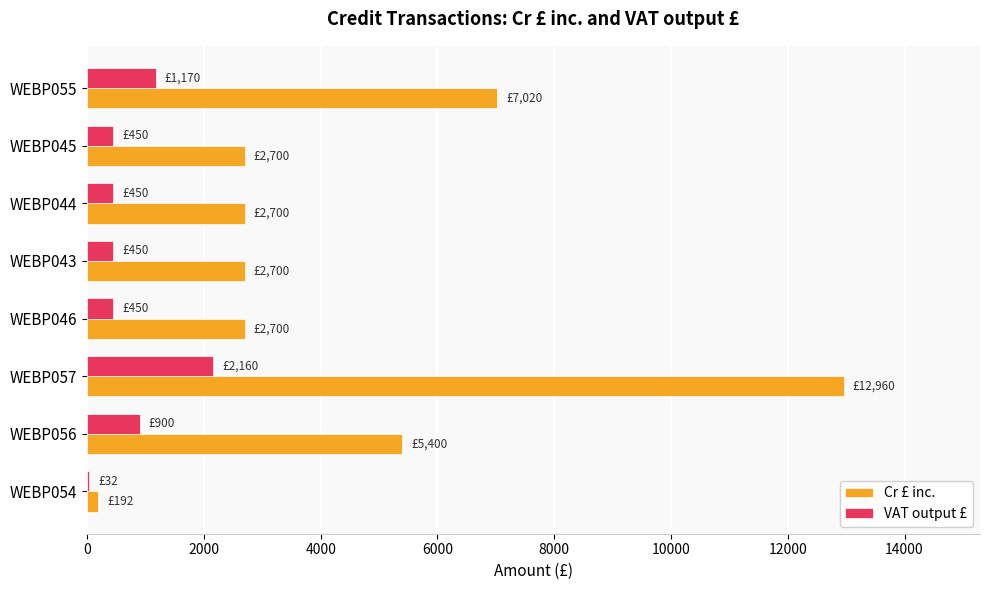

Which label corresponds to the largest value in the chart?

WEBP057